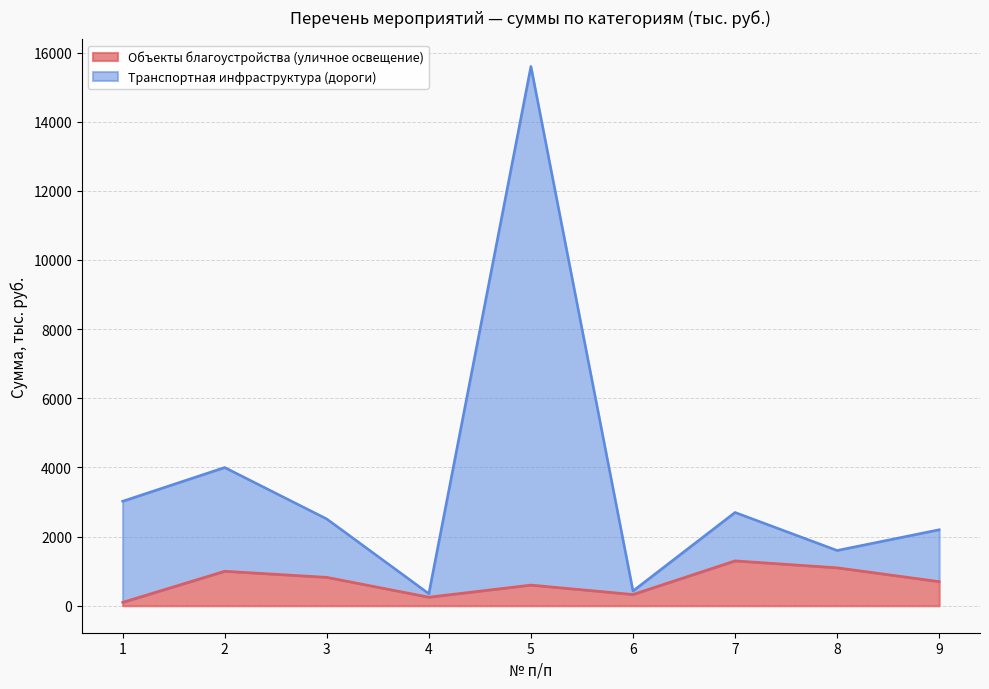

True or false: Объекты благоустройства (уличное освещение) and Транспортная инфраструктура (дороги) cross at least once.

False